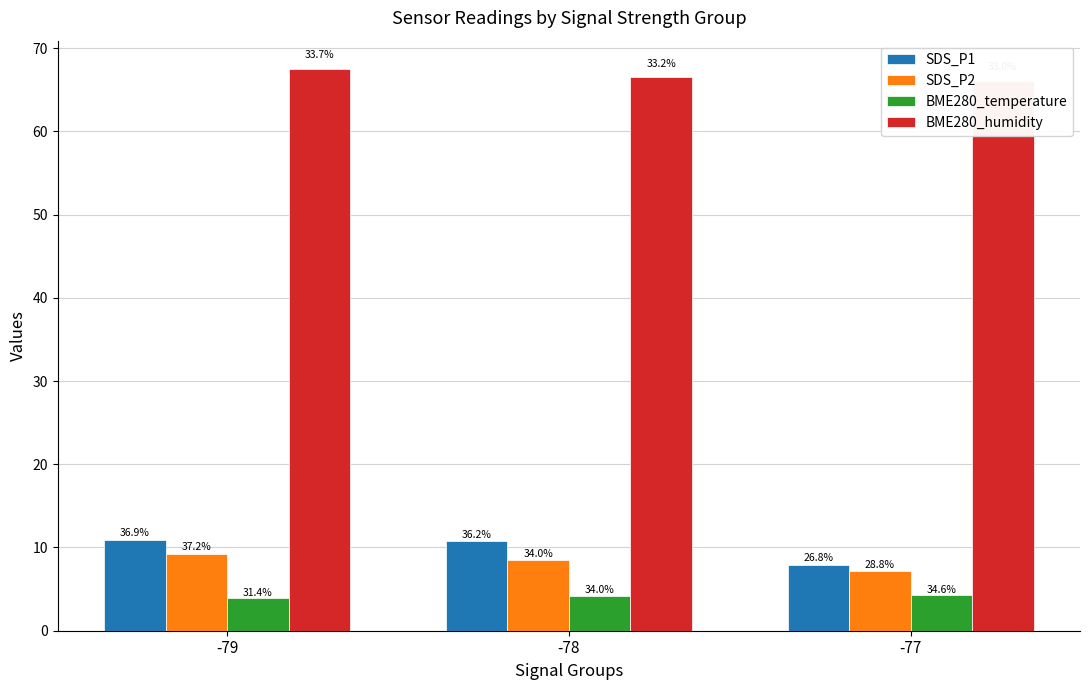

What is the value of the SDS_P2 bar at the 3rd from the left?

7.2